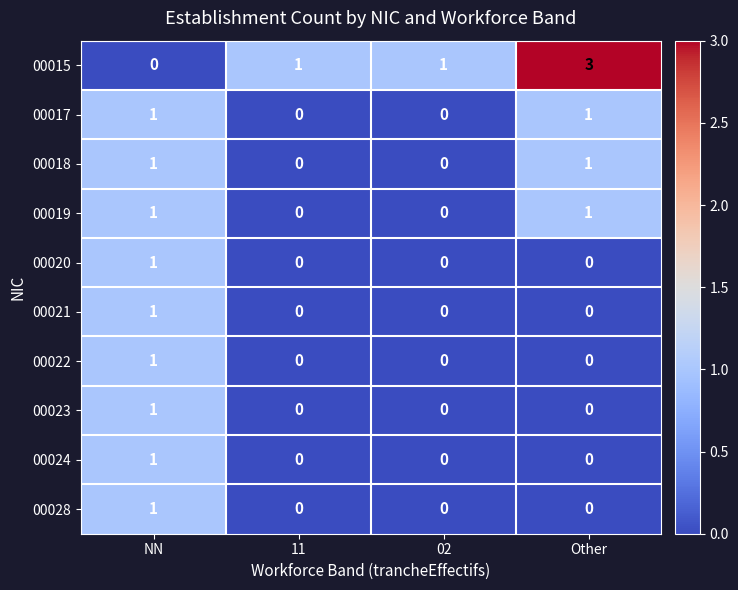

Which category has the highest value in the 00023 series?

NN